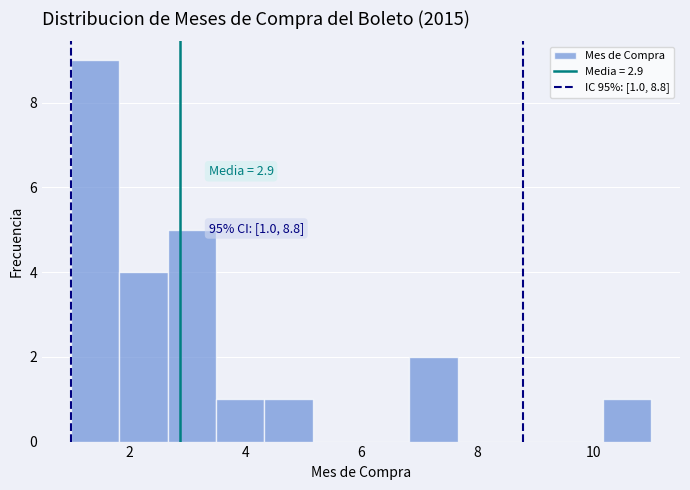

Over which range of the x-axis is the bar tallest?

1.0 to 1.8